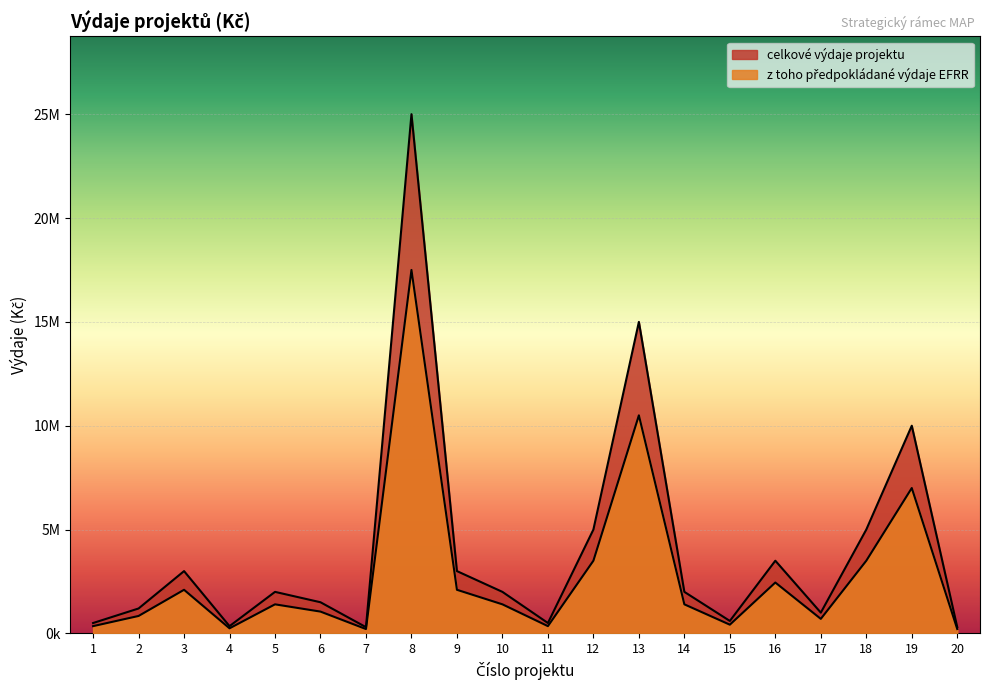

True or false: celkove vydaje projektu has a value of 338736 at 6.

False